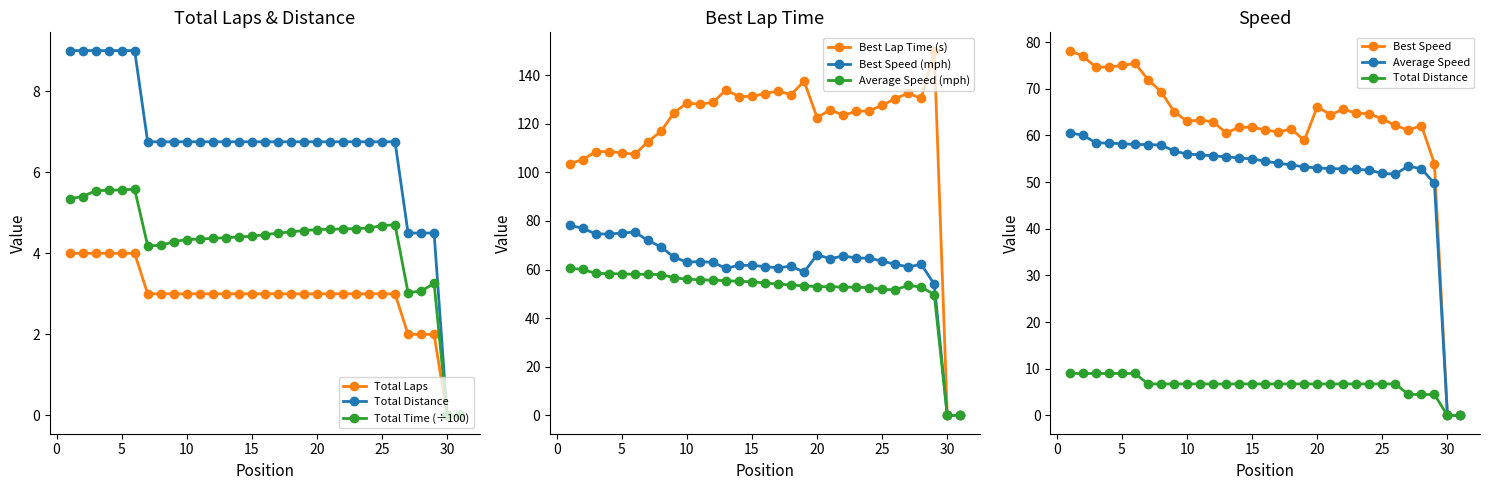

The value of Total Distance at 25 is 8.9. True or false?

False